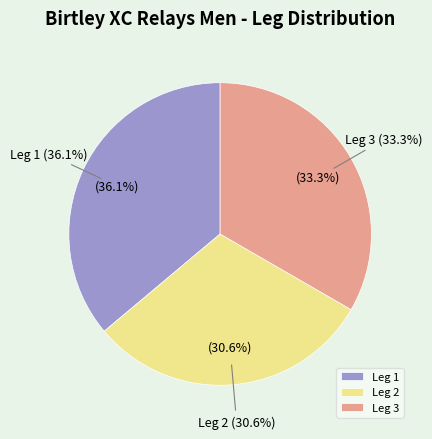

Count the number of slices in the pie.

3